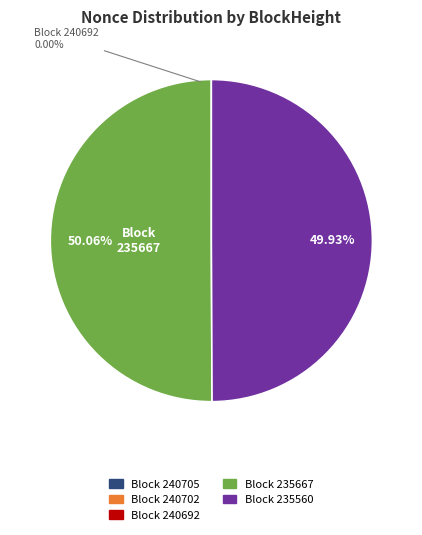

Does 235667 account for over 50% of the chart?

Yes